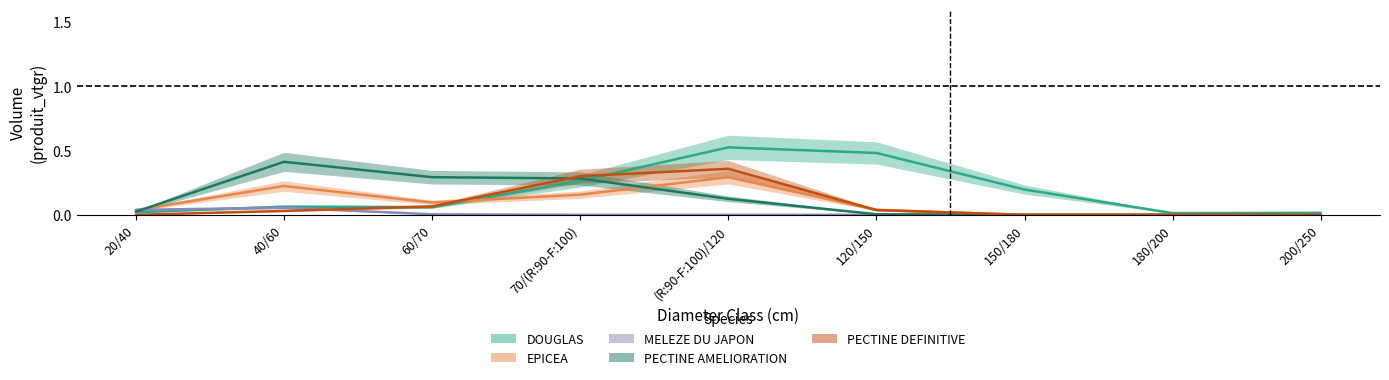

What is the difference between the highest and lowest values at (R:90-F:100)/120?

0.5